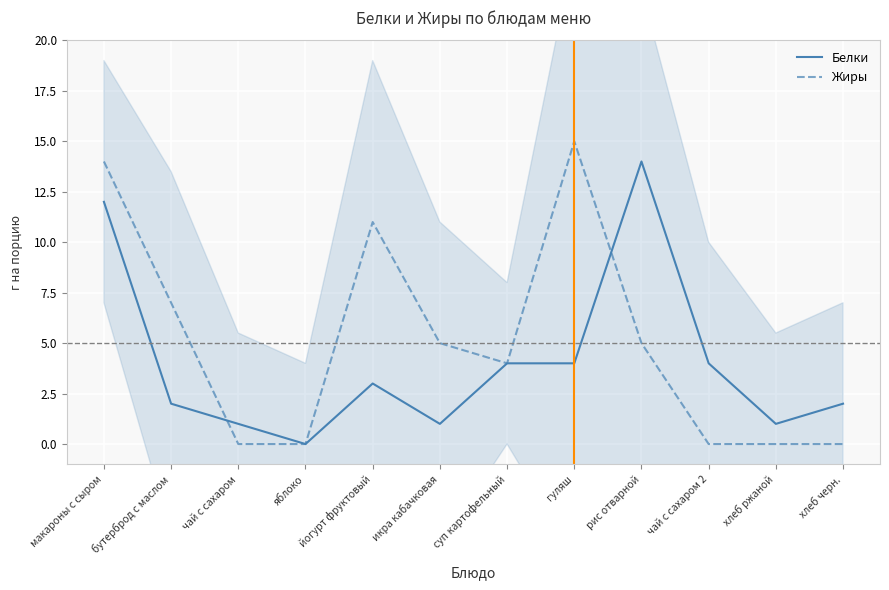

Which category has the highest value in the Жиры series?

гуляш